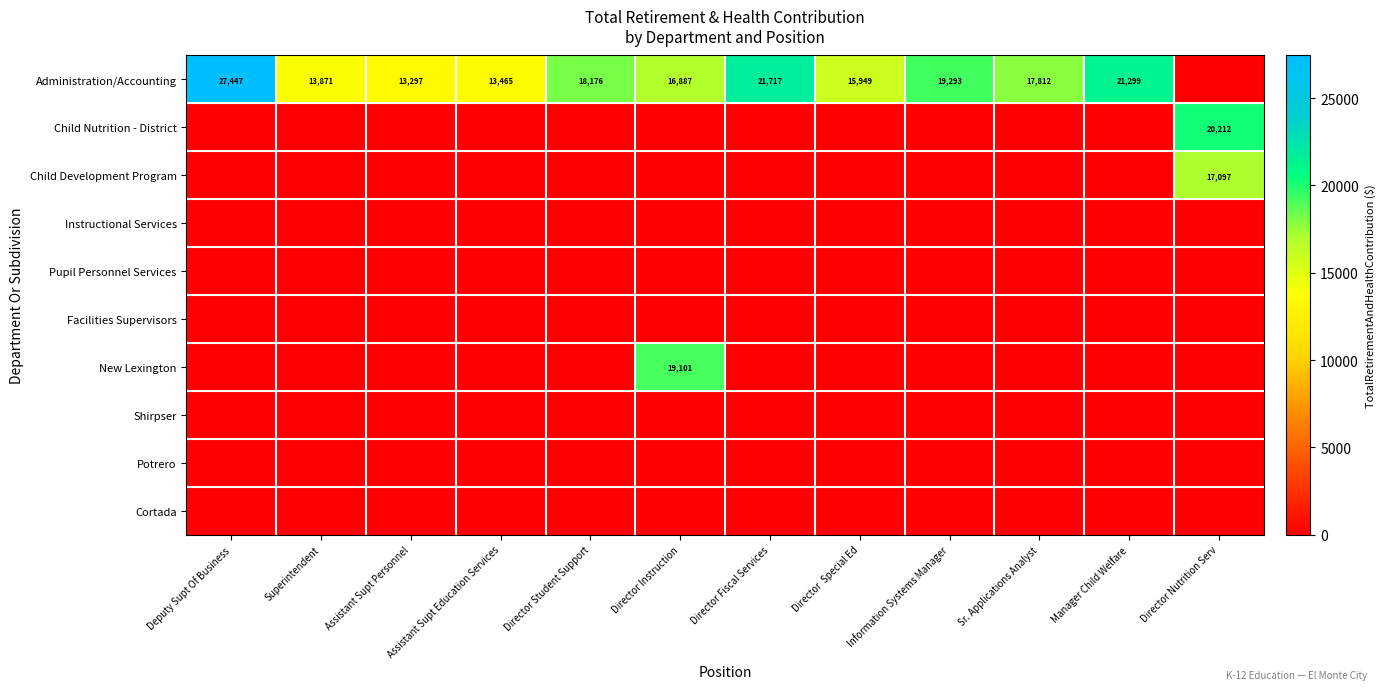

The value of Facilities Supervisors at Sr. Applications Analyst is 0. True or false?

True